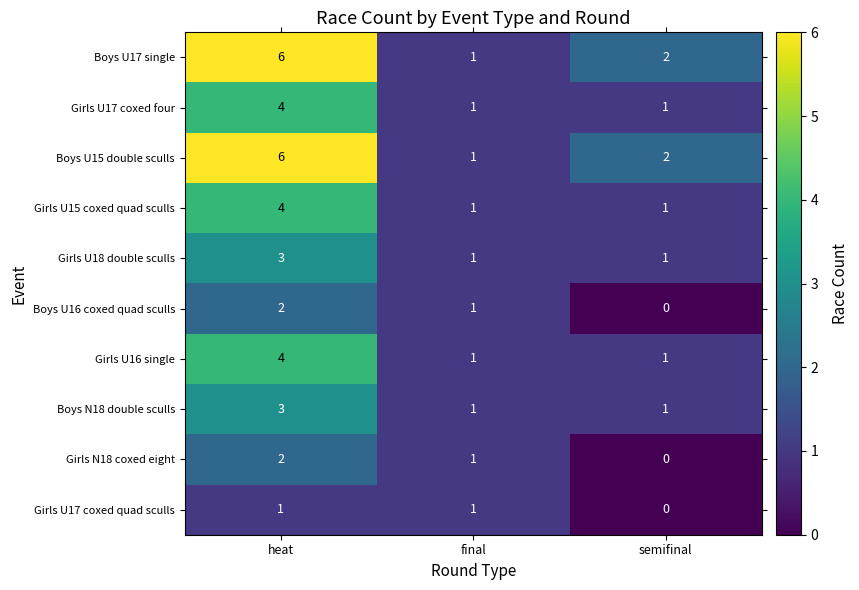

True or false: Girls U18 double sculls has a value of 1 at final.

True